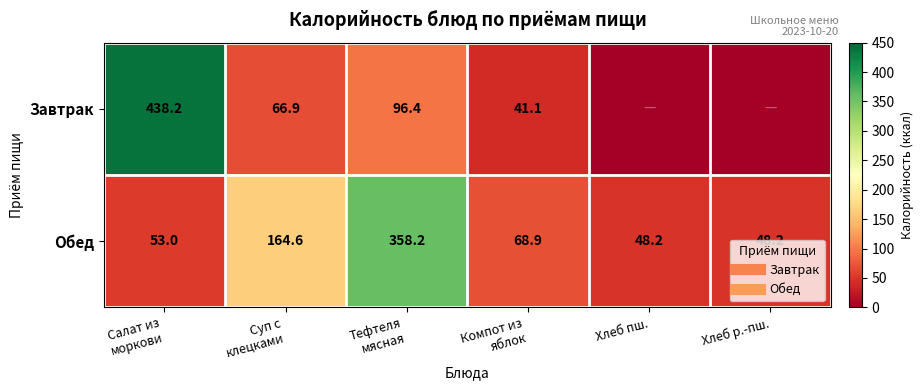

At Салат из моркови, list the series in order from largest to smallest.

Завтрак, Обед